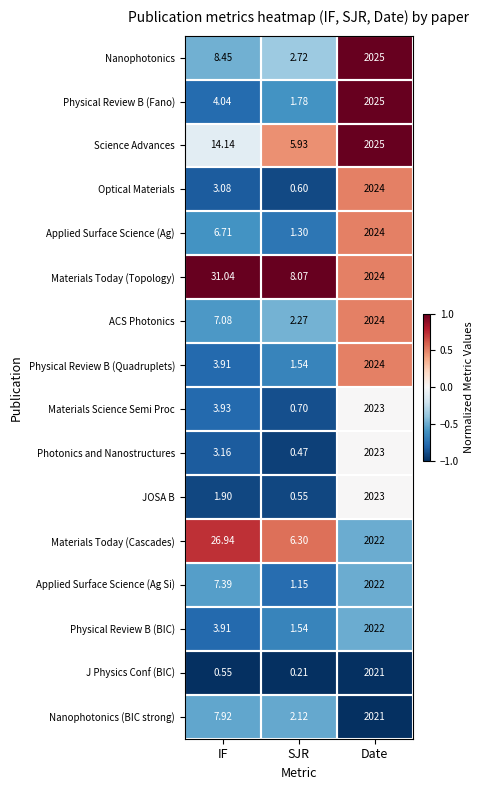

Which series has the widest spread of values?

Optical Materials